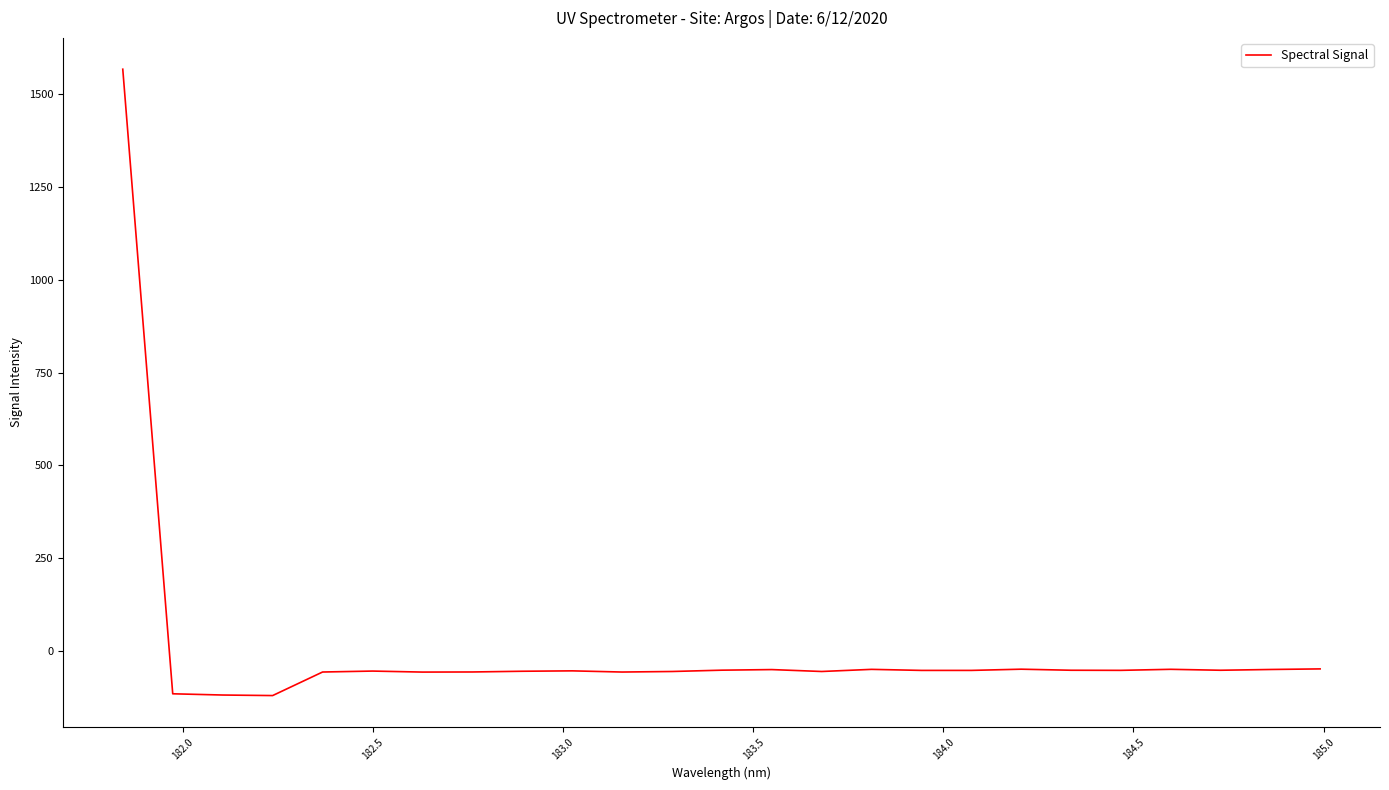

Count the number of categories in the chart.

25